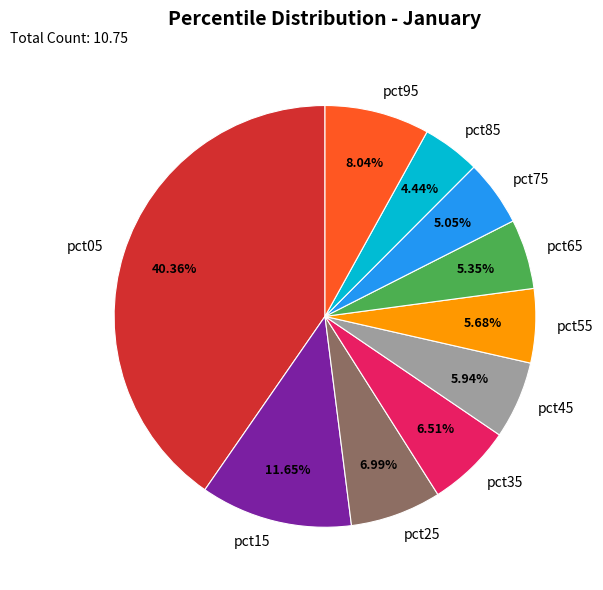

Does pct55 represent more than half of the total?

No